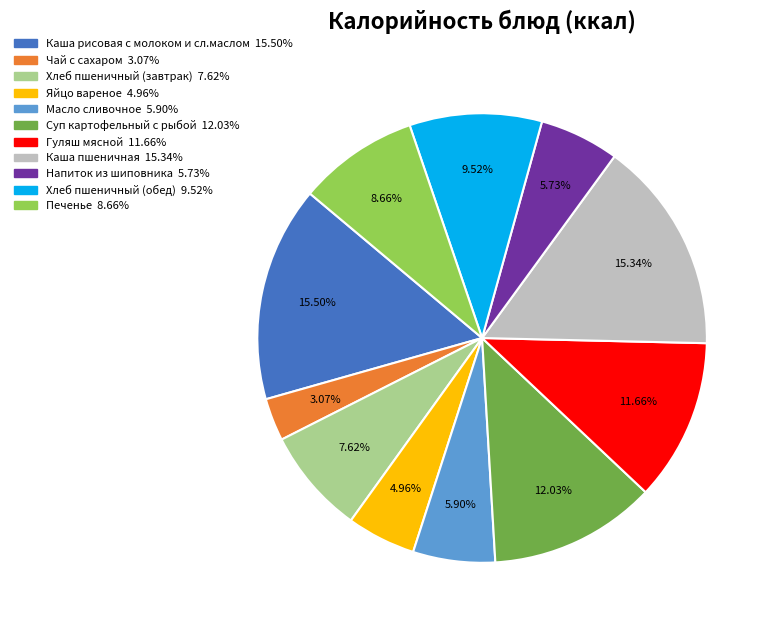

What is the ratio of the value at Гуляш мясной to the value at Яйцо вареное?

2.4